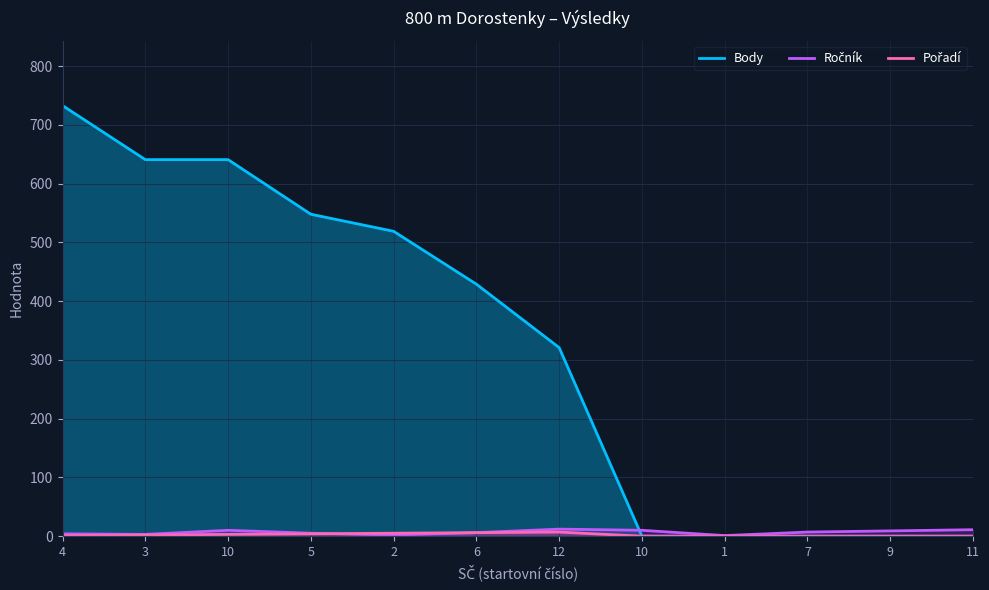

Where does the Pořadí series first go above 2?

10